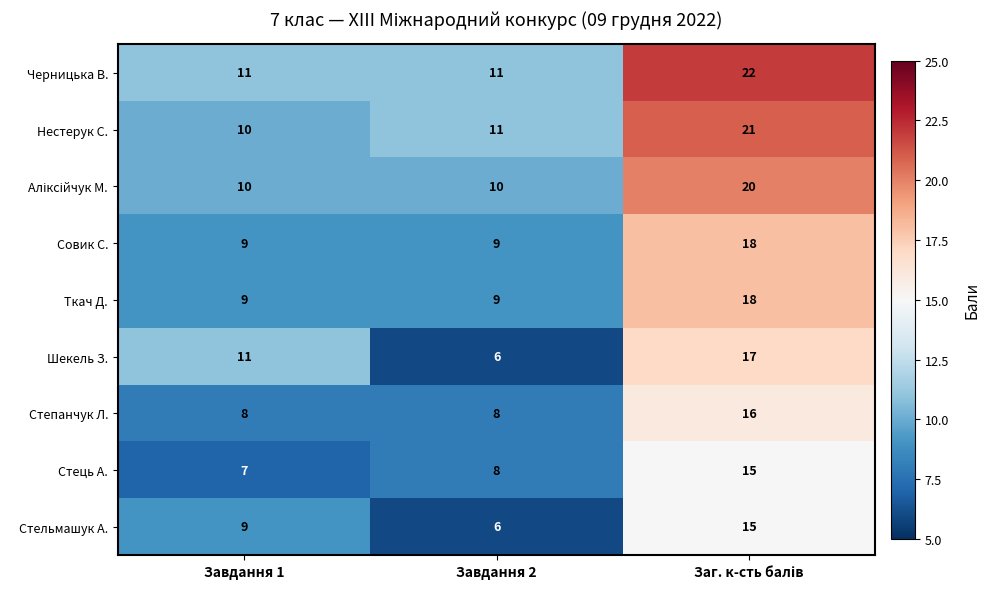

True or false: Стець А. has a value of 12 at Завдання 2.

False